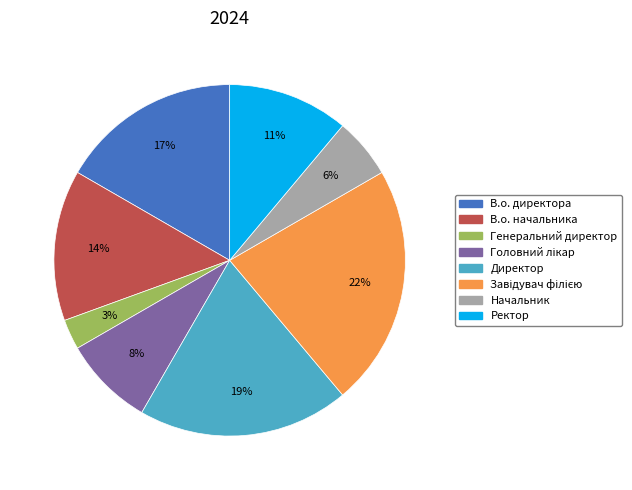

To the nearest percent, what percentage of the pie is В.о. начальника?

14%